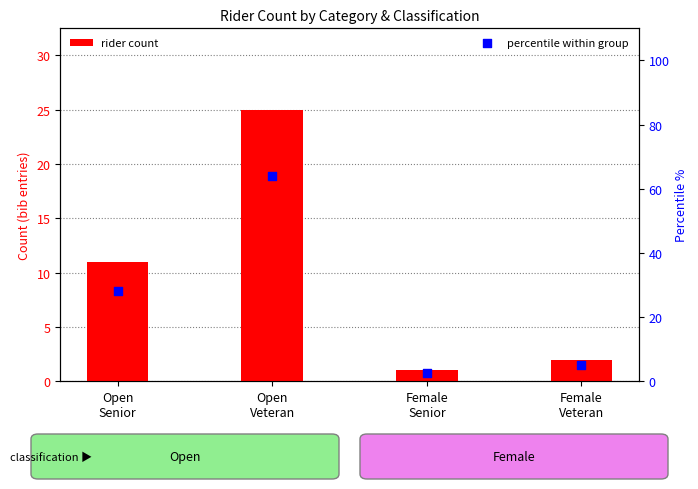

At how many categories does at least one series exceed 16?

2